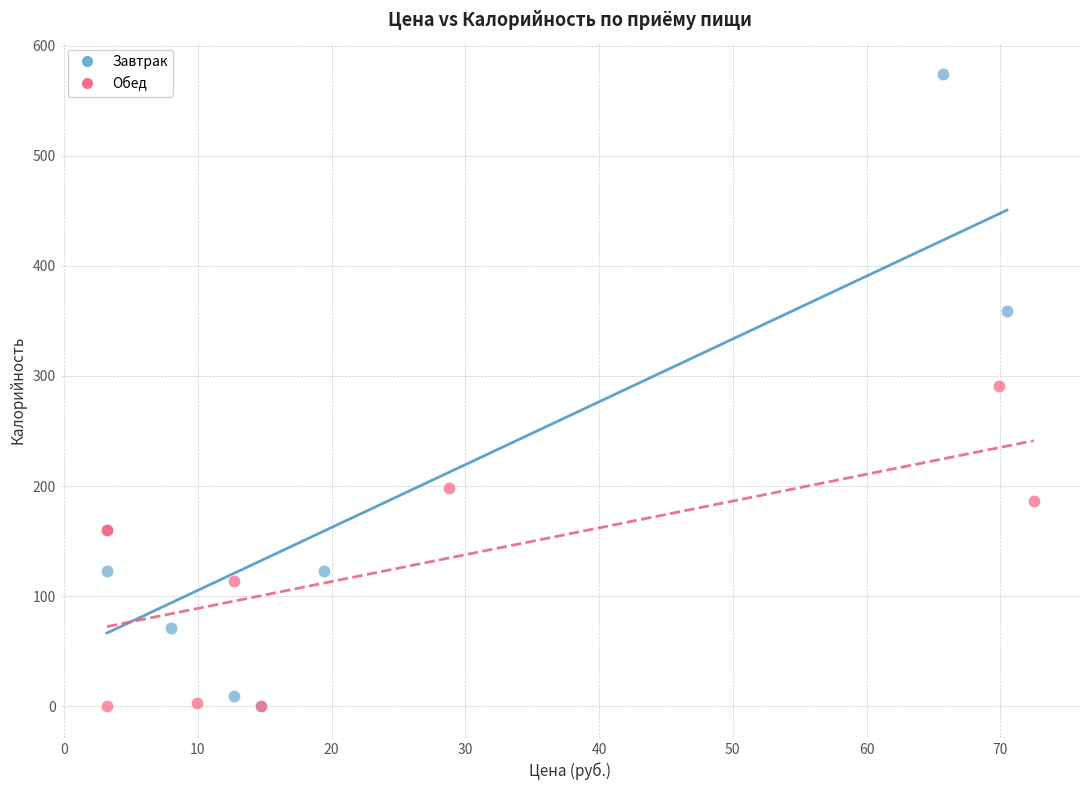

Which series reaches the maximum Y coordinate?

Завтрак